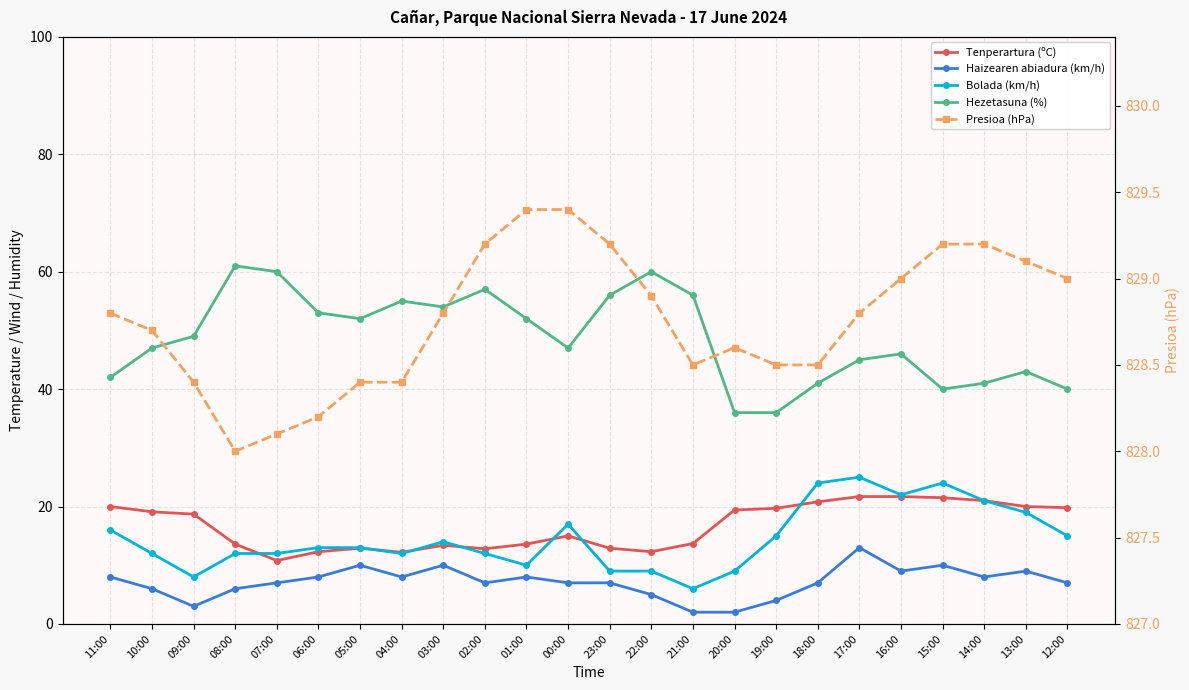

In Presioa (hPa), how many points are lower than both neighbors (excluding endpoints)?

2